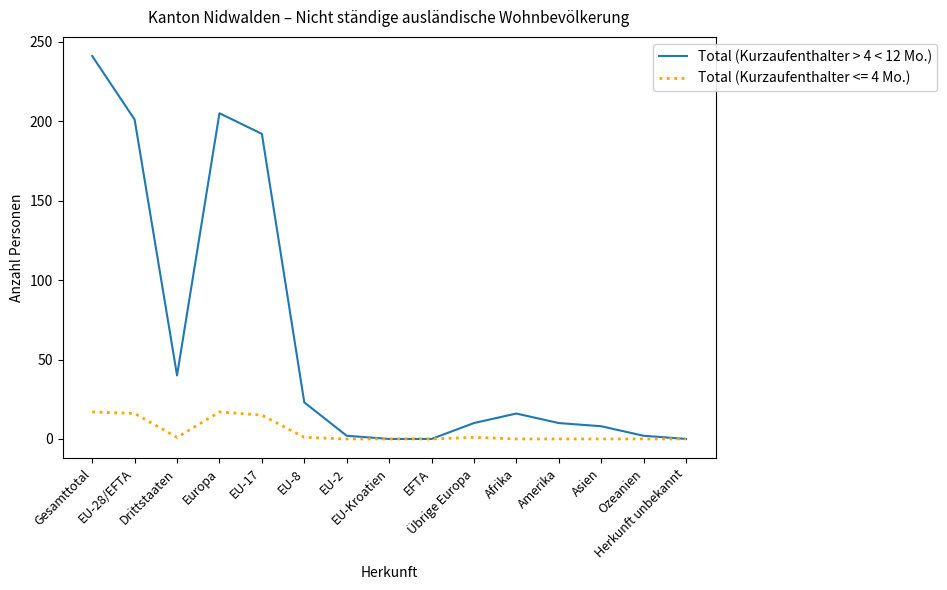

What is the greatest value displayed?

241